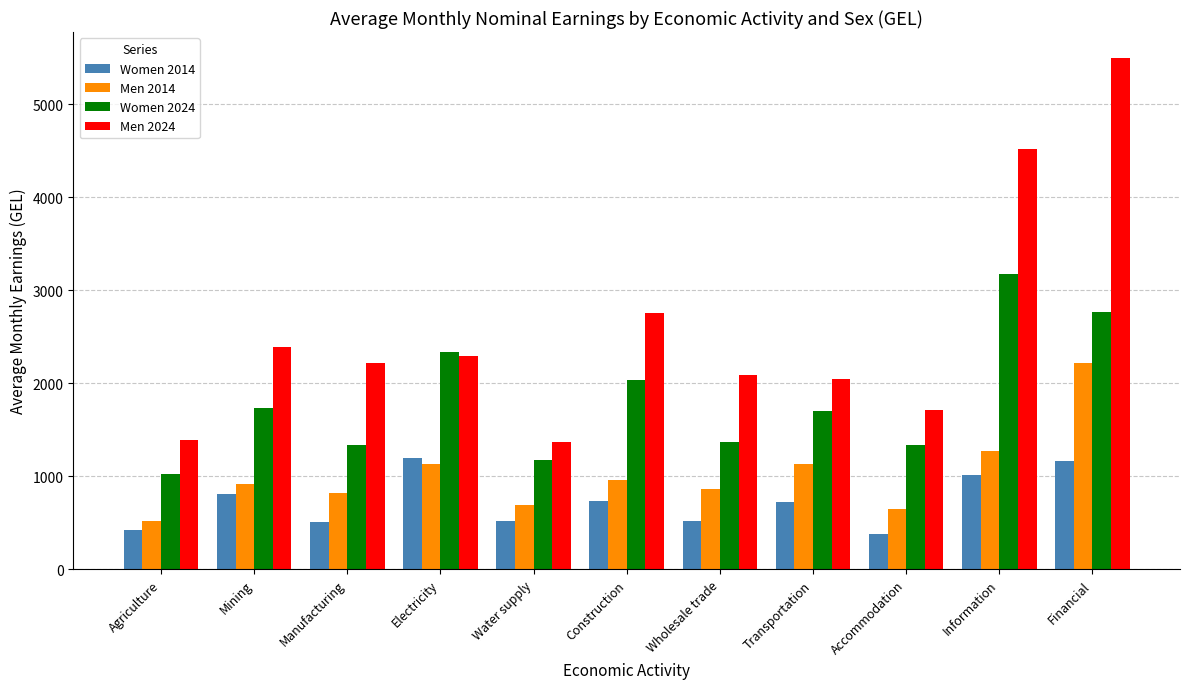

At how many categories does at least one series exceed 521?

11